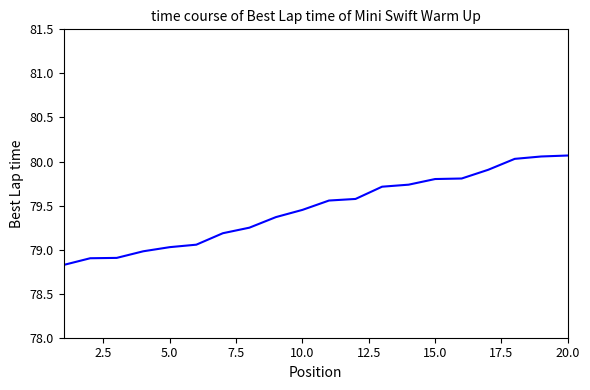

What is the difference between the maximum and minimum values?

1.2